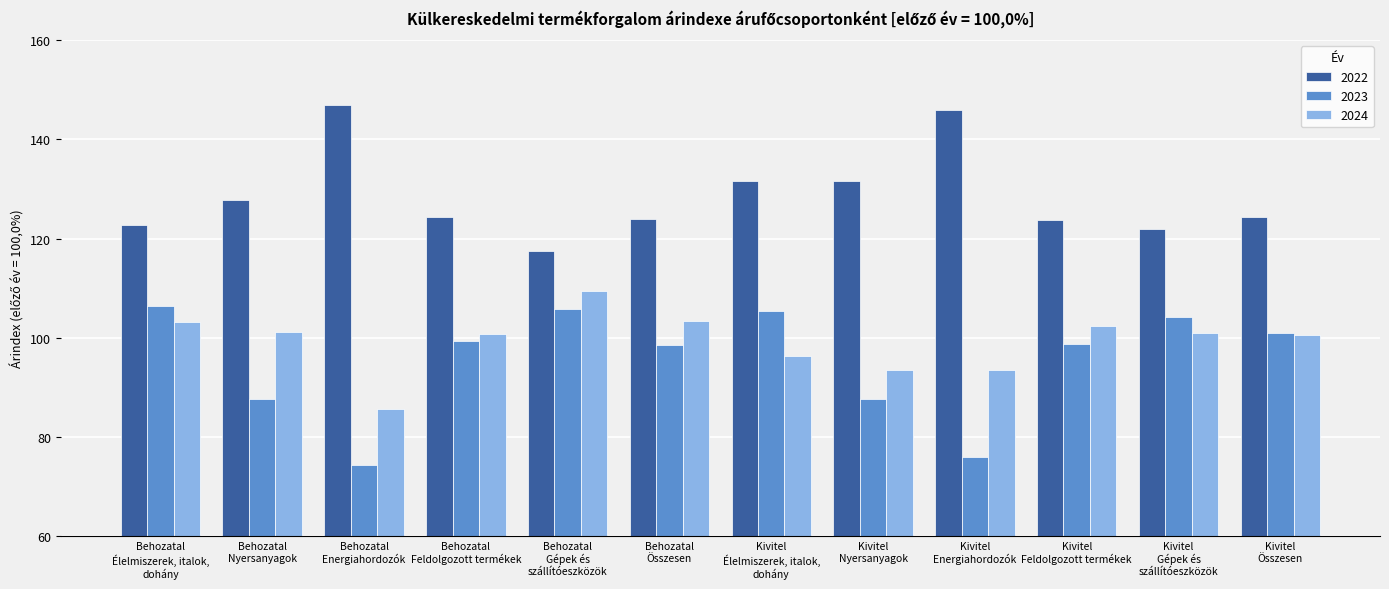

Are the bars horizontal?

No